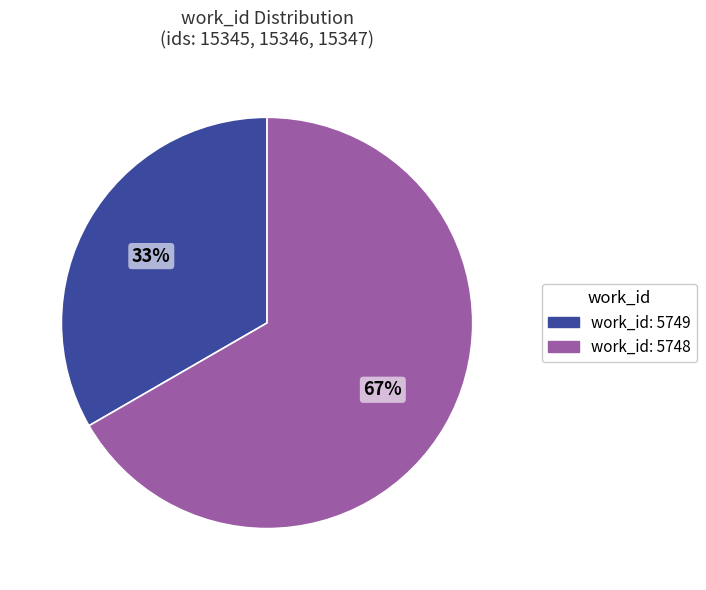

Is there a majority slice in this chart?

Yes